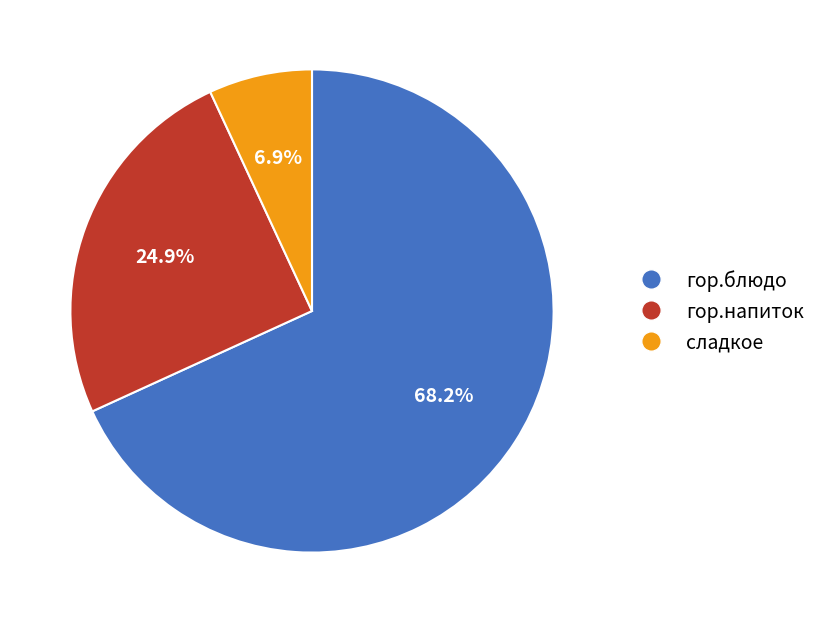

Combined, do сладкое and гор.напиток account for over 50%?

No